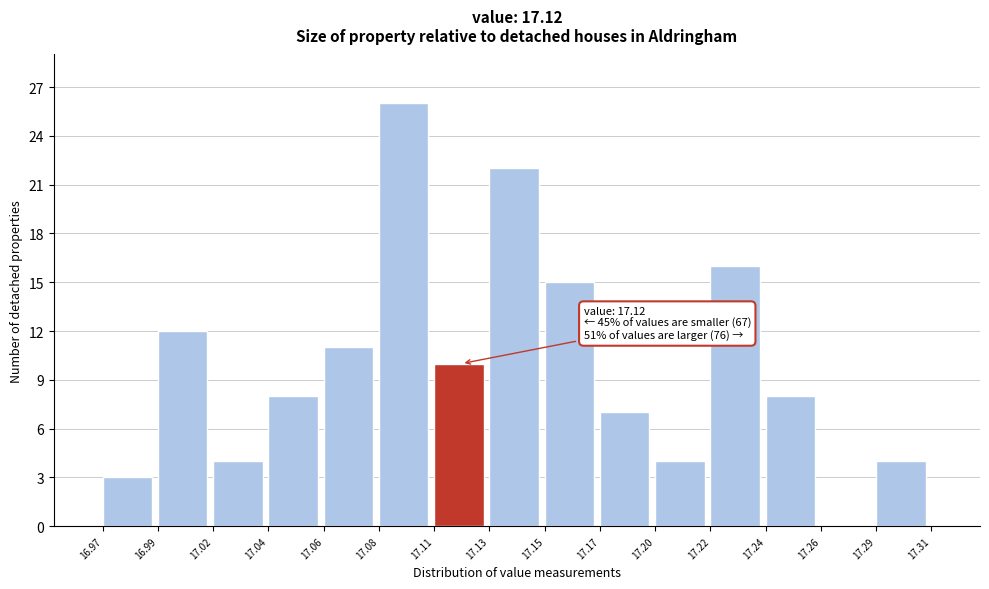

Reading left to right, list all the values displayed in this chart.

16.97=3	16.99=12	17.02=4	17.04=8	17.06=11	17.08=26	17.11=10	17.13=22	17.15=15	17.17=7	17.20=4	17.22=16	17.24=8	17.26=0	17.29=4